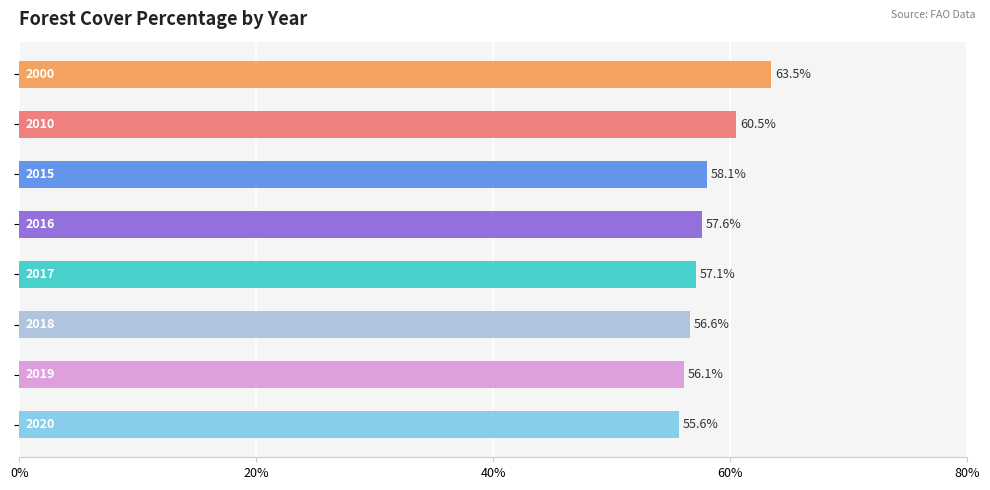

What is the value of the 7th bar from the top?

56.1